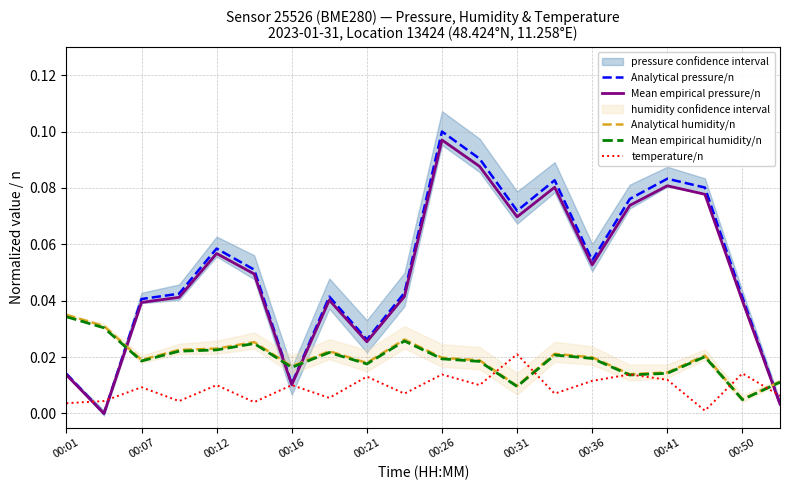

Is it true that Mean empirical pressure/n equals 0.1 at 11?

False